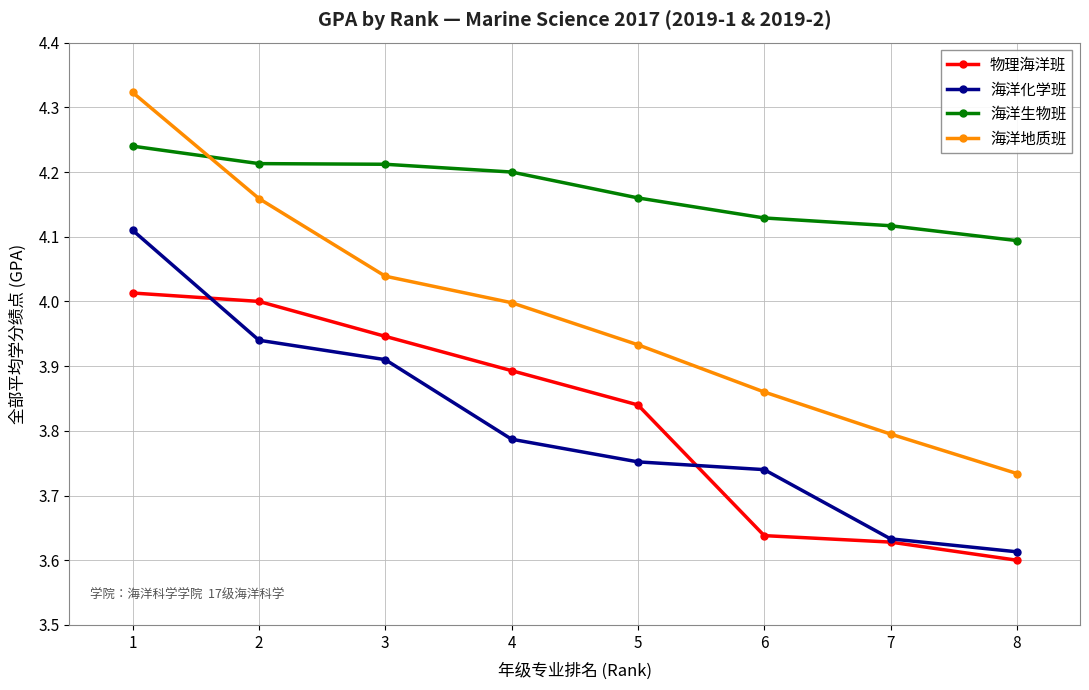

The value of 海洋化学班 at 5 is 3.8. True or false?

True